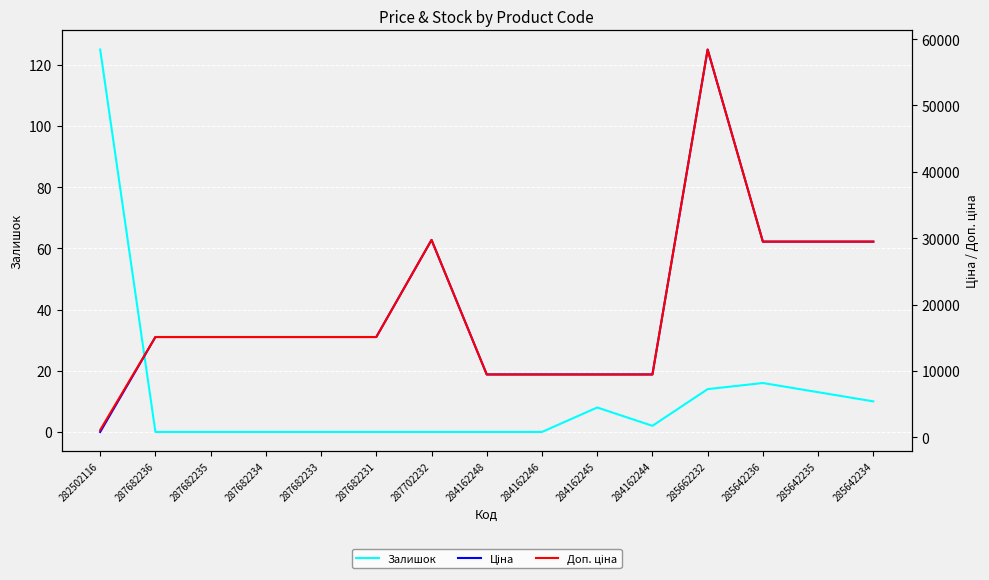

Reading right to left, transcribe all the data shown in this chart.

Залишок: 10.0	13.0	16.0	14.0	2.0	8.0	0.0	0.0	0.0	0.0	0.0	0.0	0.0	0.0	125.0
Ціна: 29491.5	29491.5	29491.5	58426.5	9480.1	9480.1	9480.1	9480.1	29747.2	15120.0	15120.0	15120.0	15120.0	15120.0	818.5
Доп. ціна: 29491.5	29491.5	29491.5	58426.5	9480.1	9480.1	9480.1	9480.1	29747.2	15120.0	15120.0	15120.0	15120.0	15120.0	1109.2